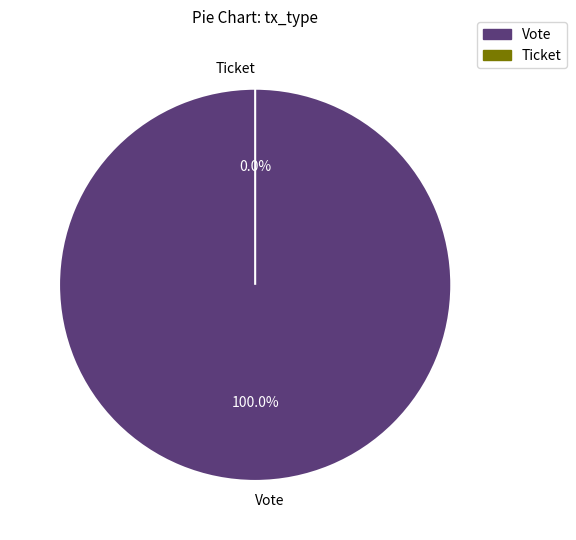

Count the number of slices in the pie.

2